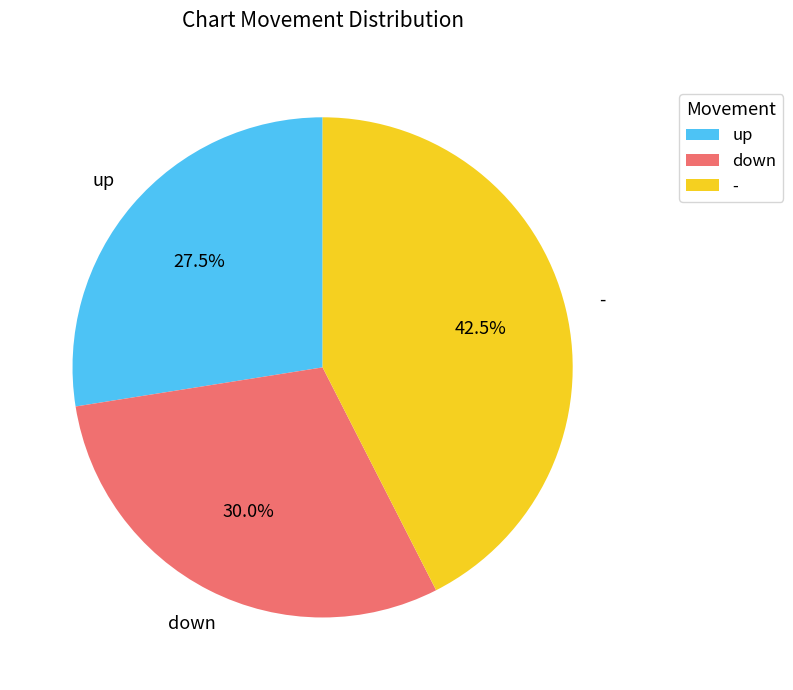

Which slice is the smallest?

up